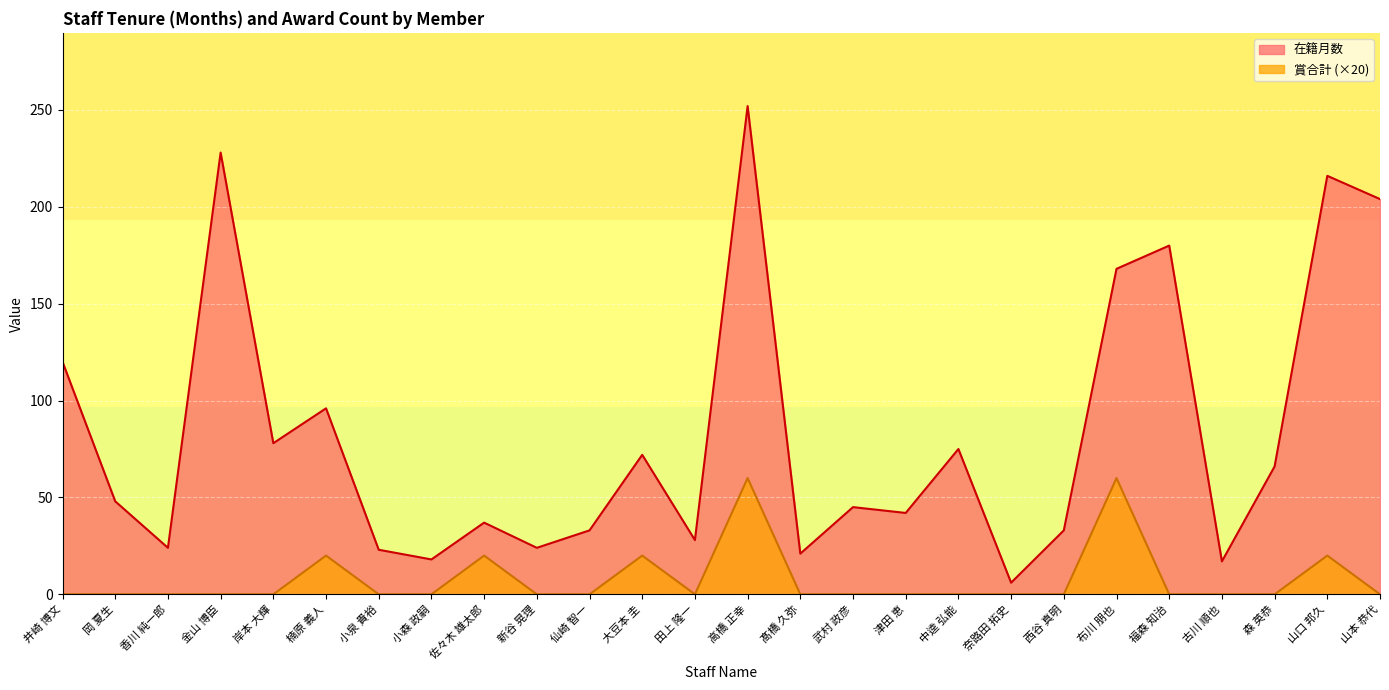

Between 岸本 大輝 and 新谷 晃理, which series saw the biggest shift?

在籍月数